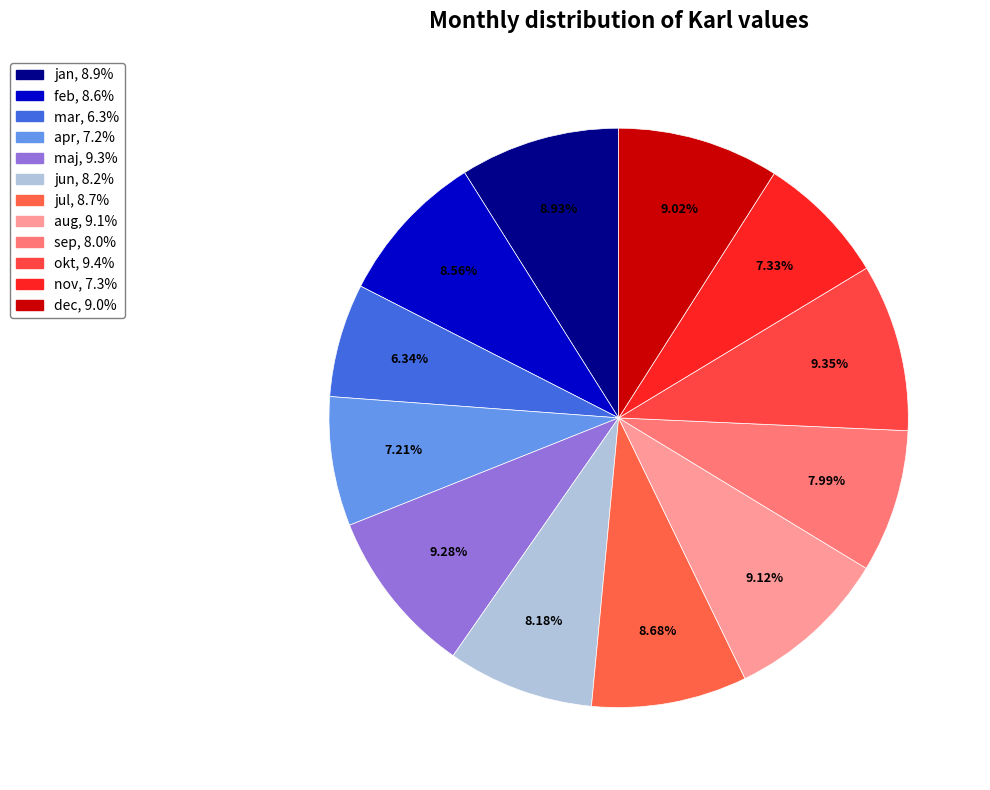

How many segments does this pie chart have?

12